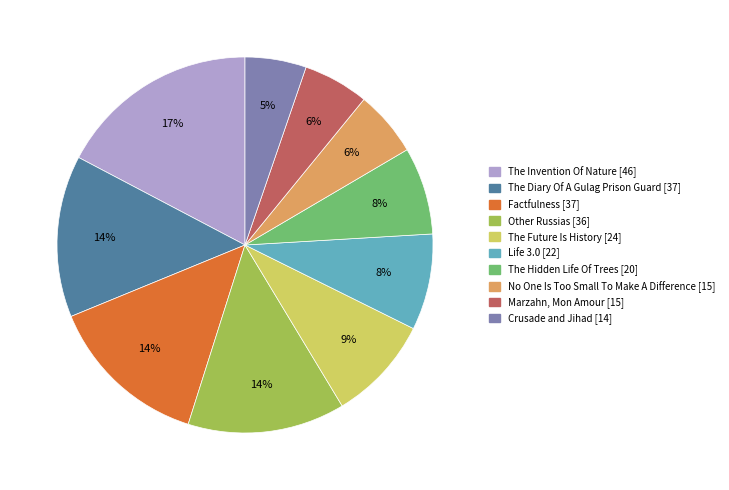

Which category has the biggest portion of the pie?

The Invention Of Nature